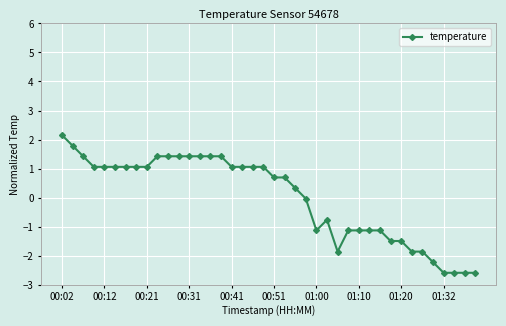

What is the minimum value shown in the chart?

-2.6